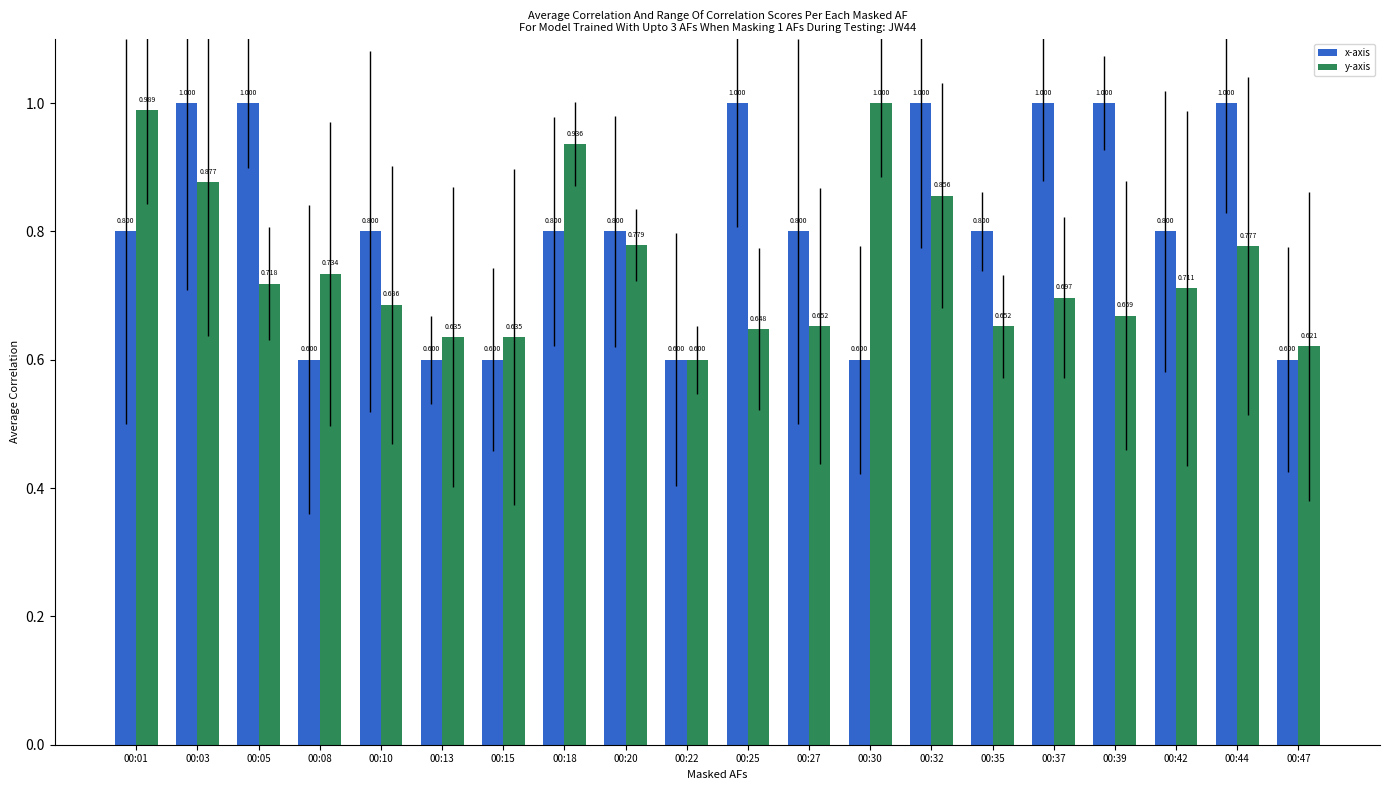

Which series has the largest total across all categories?

x-axis